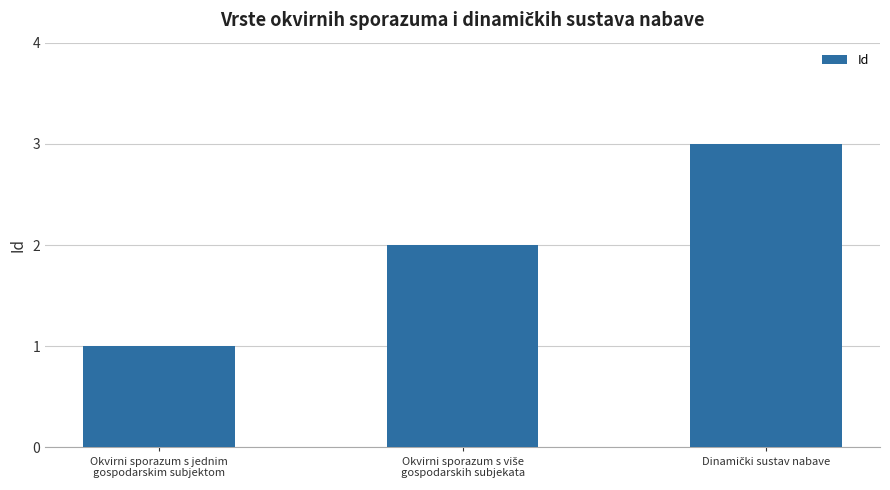

What is the value of the 3rd bar from the left?

3